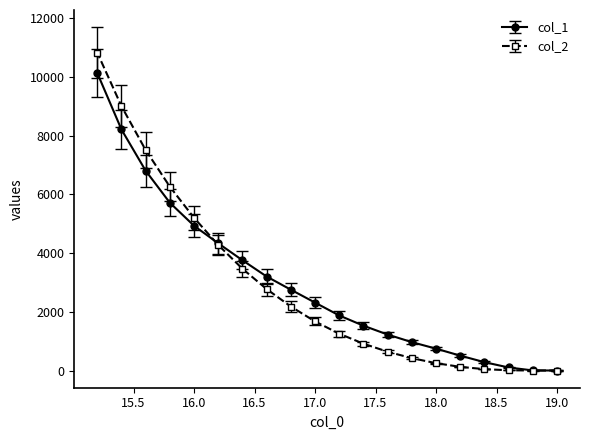

Which series has the largest range (max minus min)?

col_2